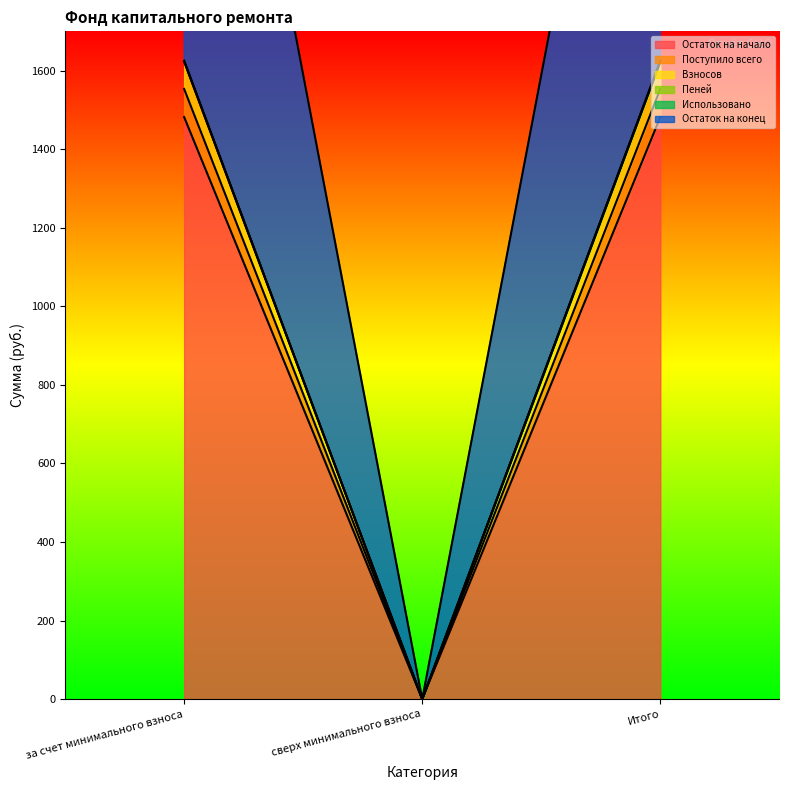

How many lines are shown in the chart?

5